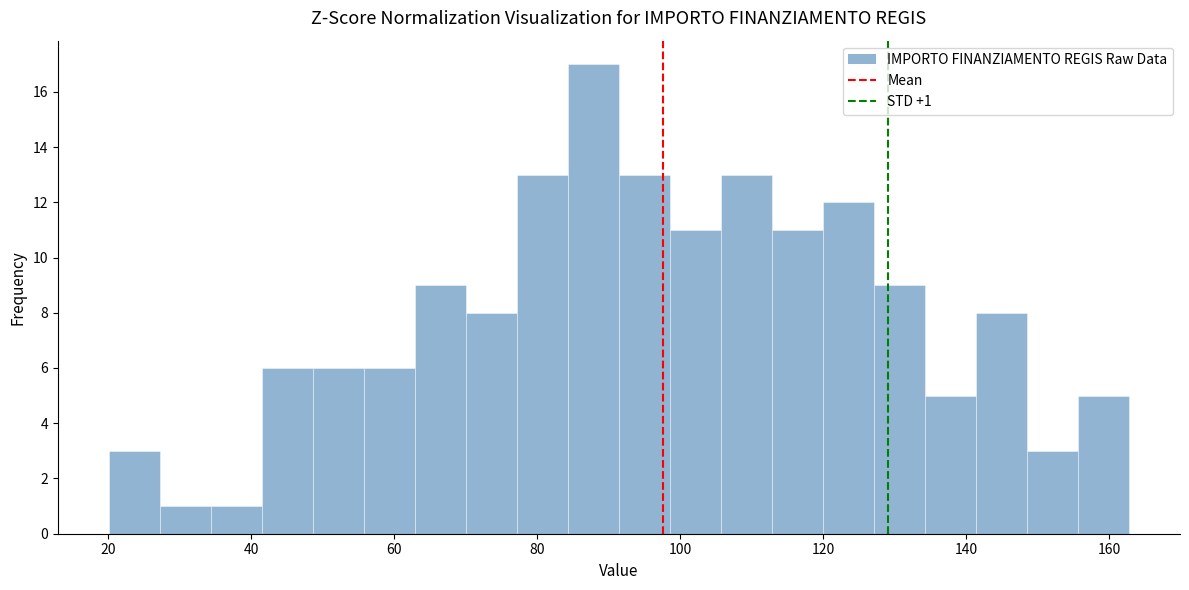

Around what value on the x-axis is the tallest bar? Give the approximate position of its centre, as read against the axis.

88